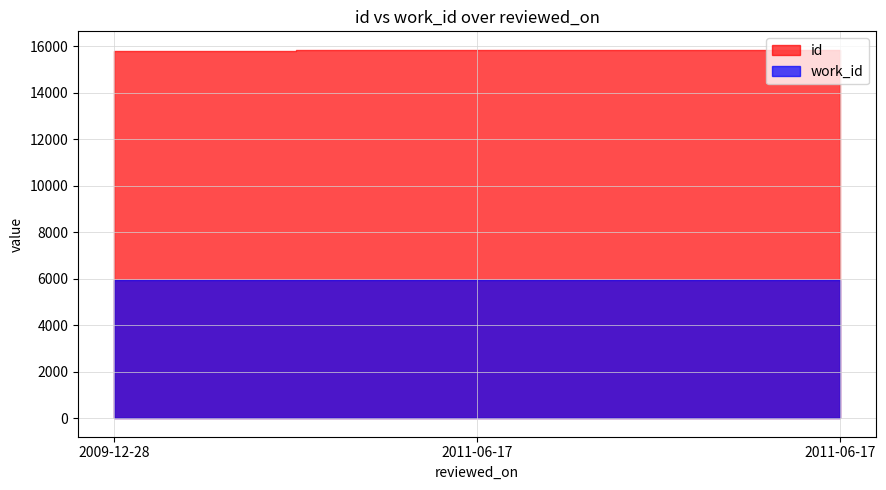

Which series has the largest total across all categories?

id